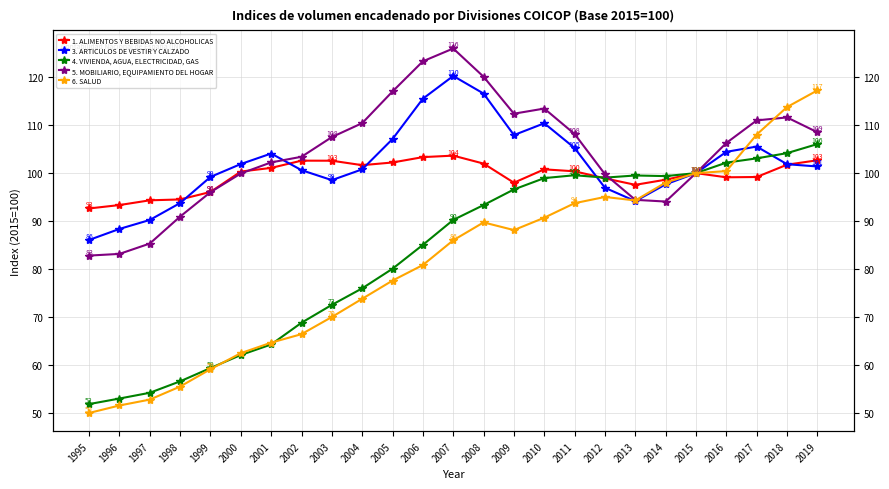

What is the difference between the highest and lowest values at 2013?

5.4